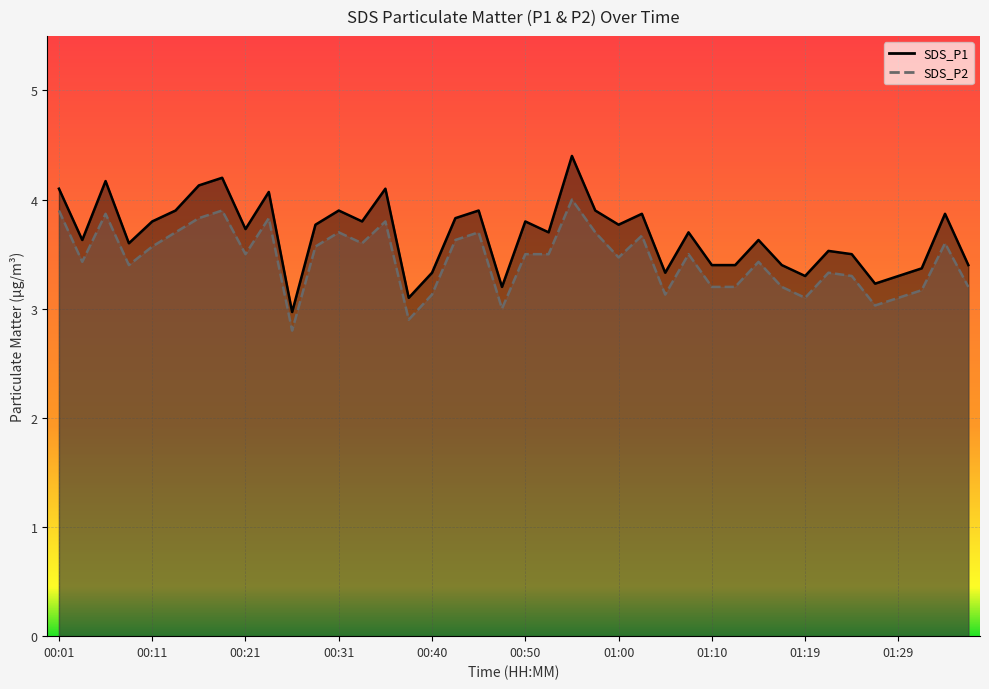

What are all the series names shown in the legend?

SDS_P1, SDS_P2